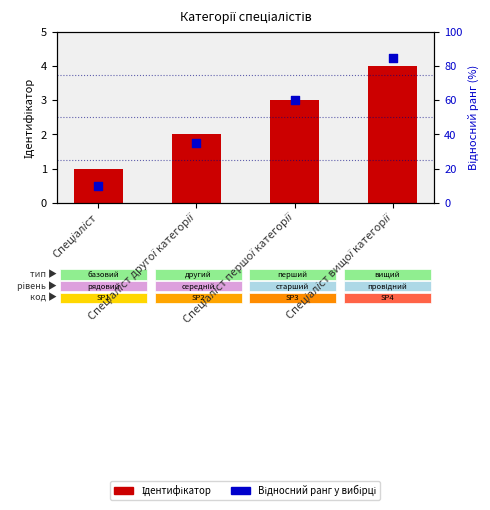

Which series has the widest spread of Y values?

Відносний ранг